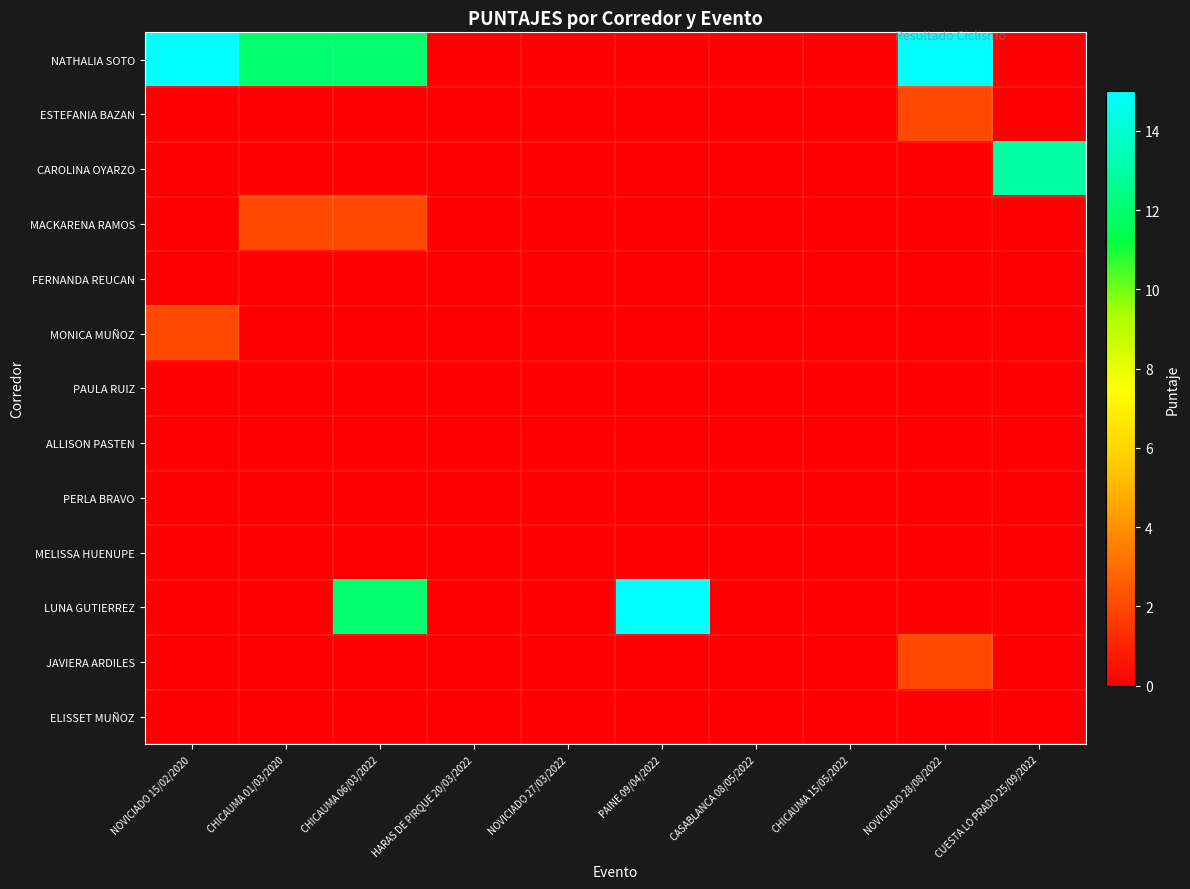

What is the maximum value shown in the chart?

15